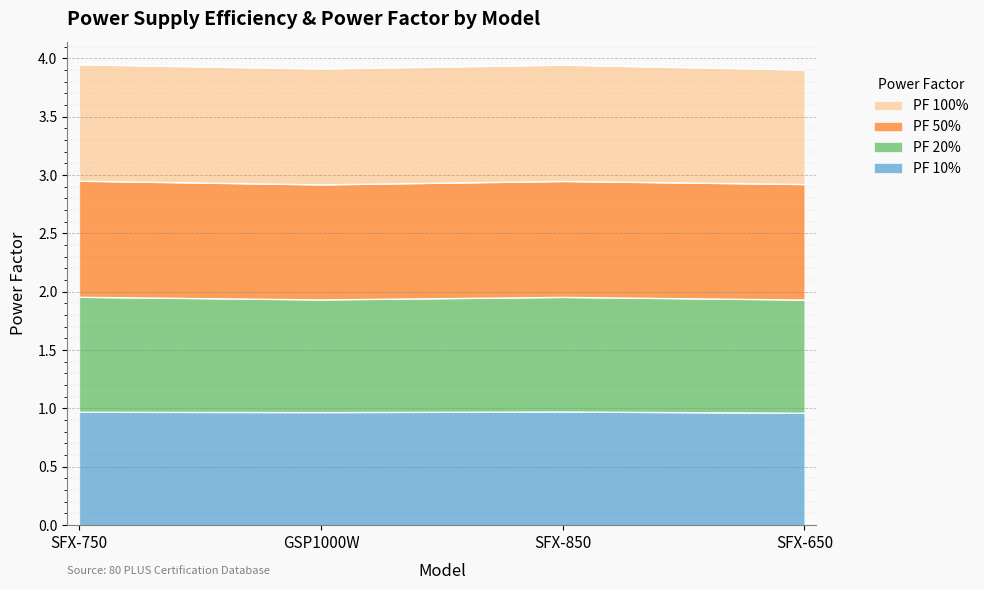

True or false: PF 10% has a value of 1.6 at SFX-650.

False